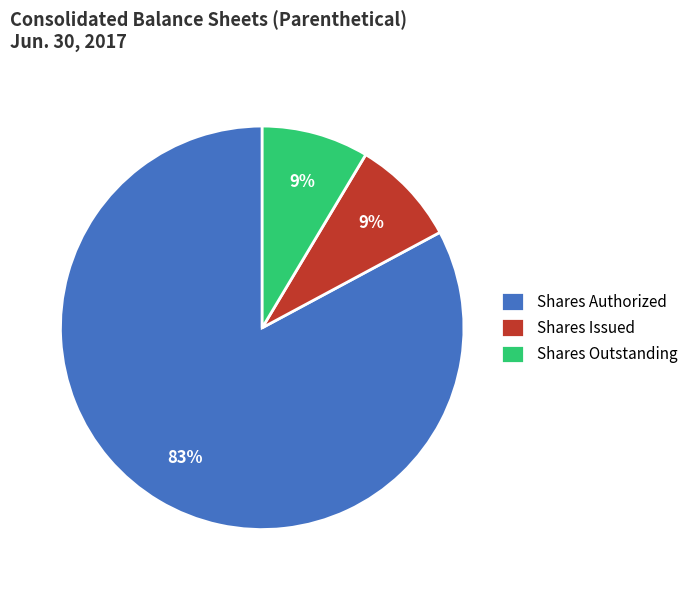

Is there any slice that represents more than half of the pie?

Yes